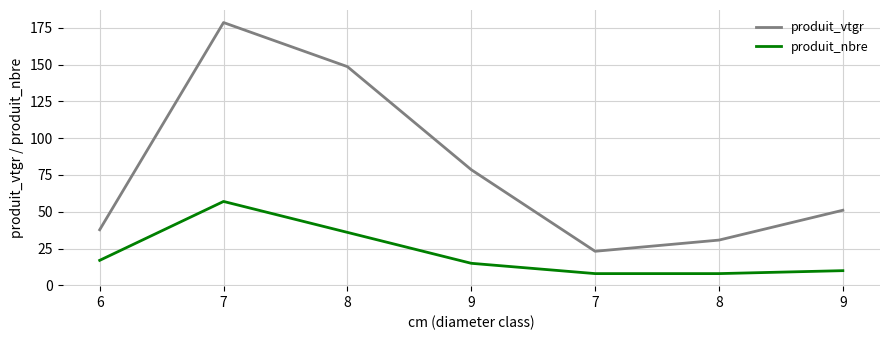

What is the total value across all series at 7?

235.5